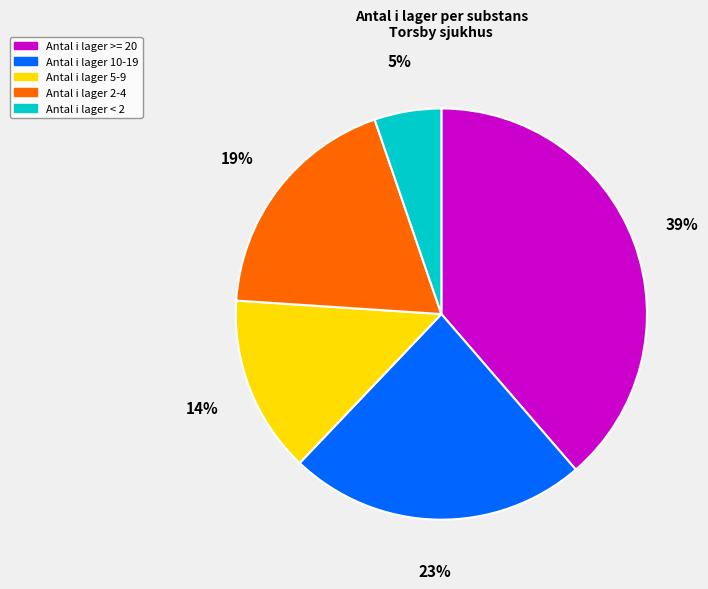

Is there any slice that represents more than half of the pie?

No